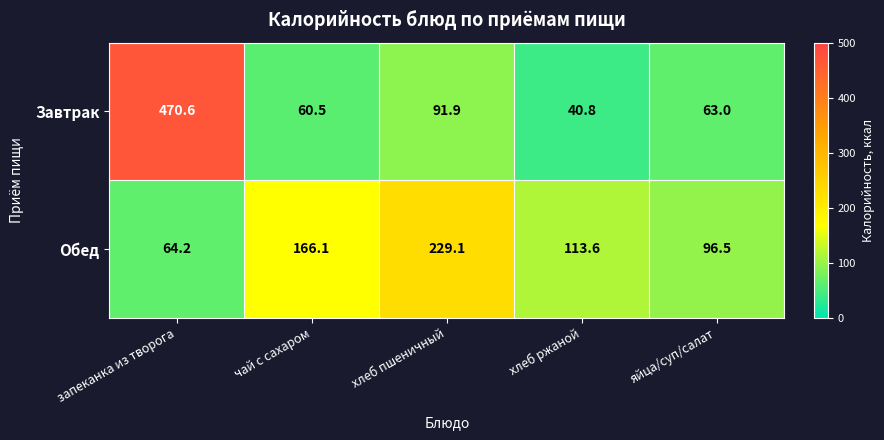

Reading left to right, transcribe all the data shown in this chart.

Завтрак: запеканка из творога=470.6	чай с сахаром=60.5	хлеб пшеничный=91.9	хлеб ржаной=40.8	яйца/суп/салат=63.0
Обед: запеканка из творога=64.2	чай с сахаром=166.1	хлеб пшеничный=229.1	хлеб ржаной=113.6	яйца/суп/салат=96.5